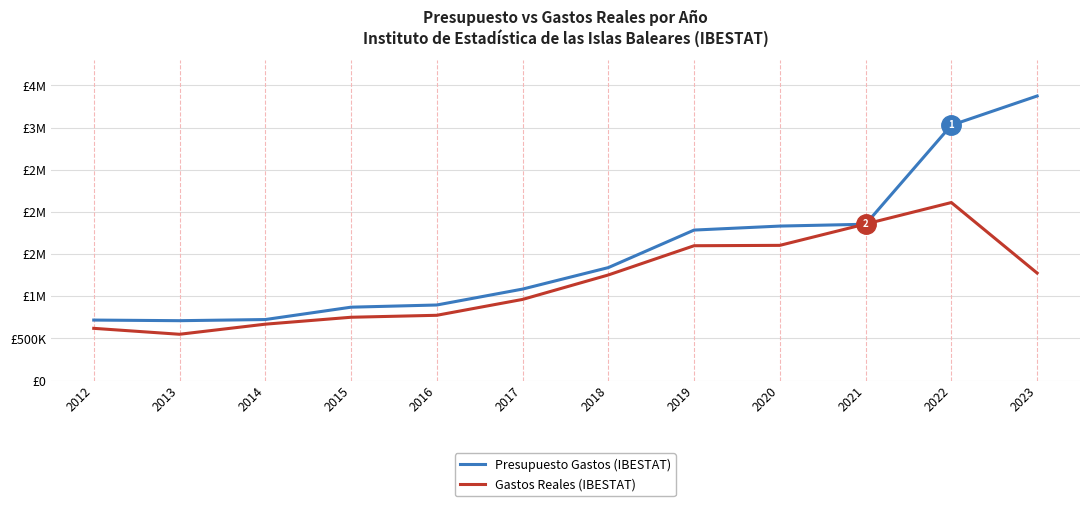

What are all the series names shown in the legend?

Presupuesto Gastos (IBESTAT), Gastos Reales (IBESTAT)